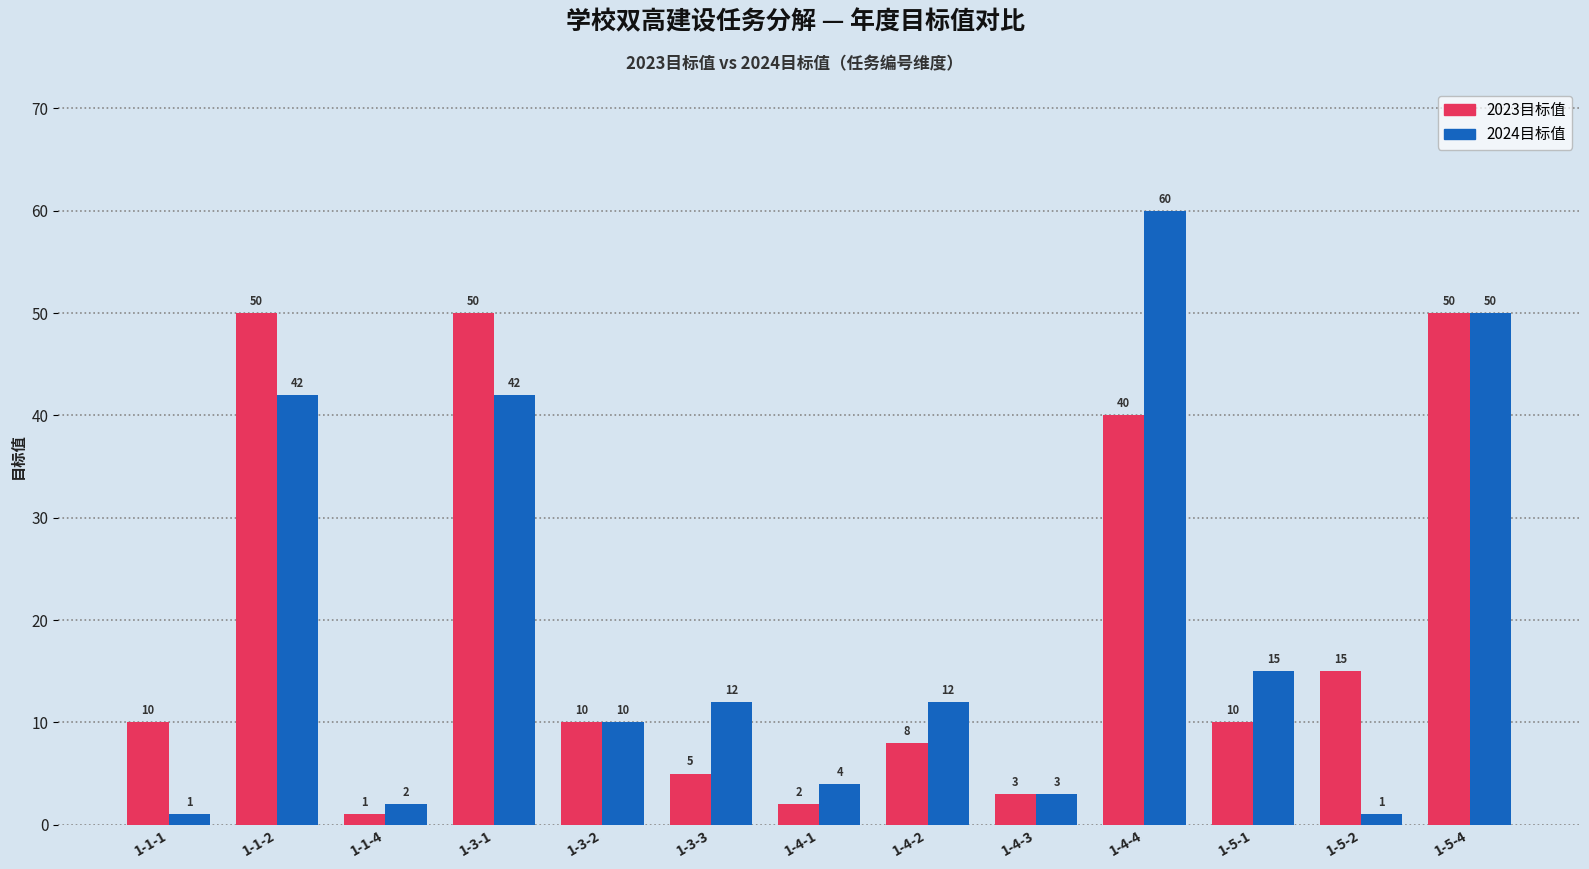

What is the total value across all series at 1-4-2?

20